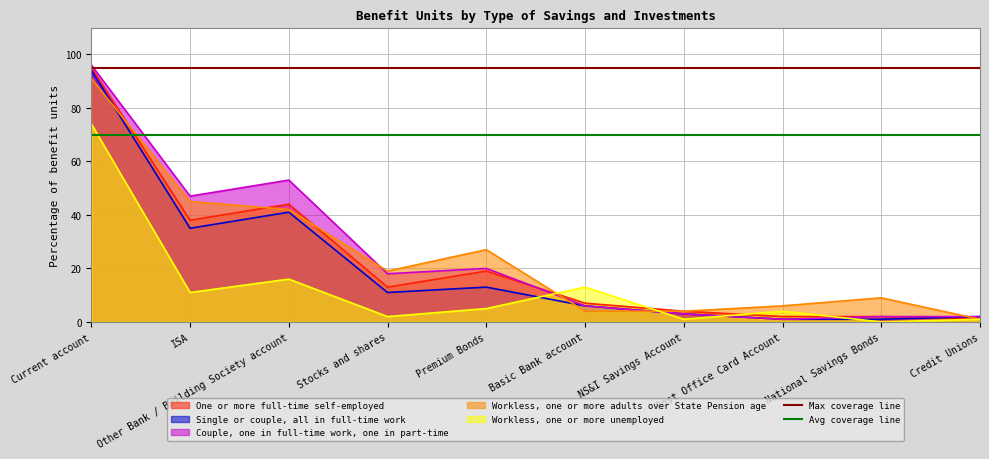

Is it true that Max coverage line equals 95 at ISA?

True